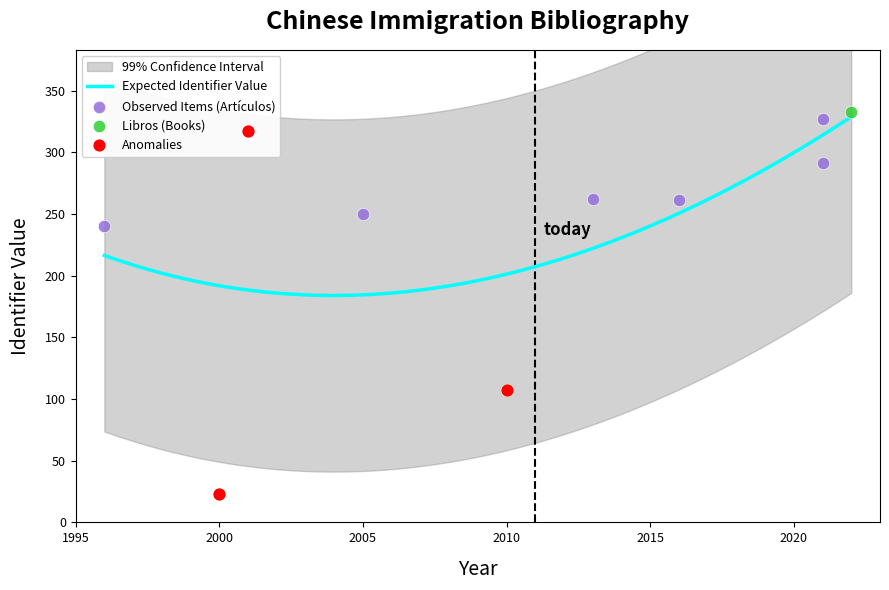

Between 2000 and 2016, which is larger?

2016